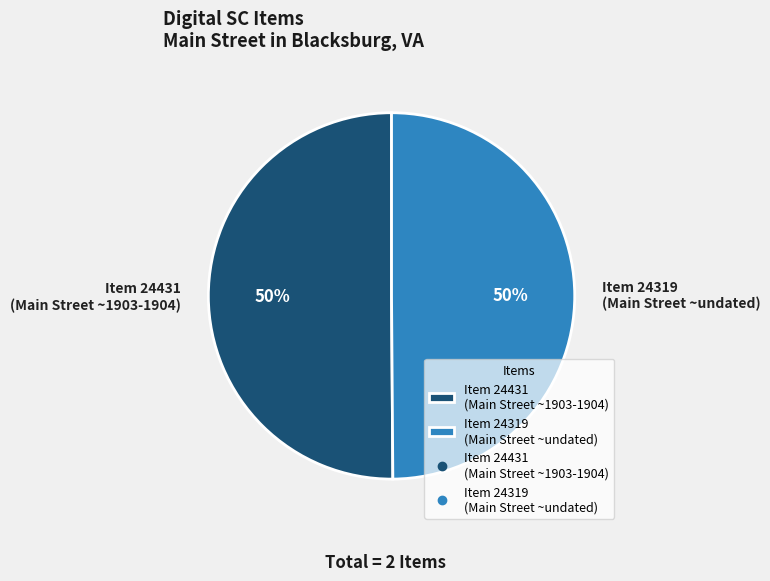

Approximately how many times larger is the value at Item 24431 (Main Street ~1903-1904) compared to Item 24319 (Main Street ~undated)?

1.0